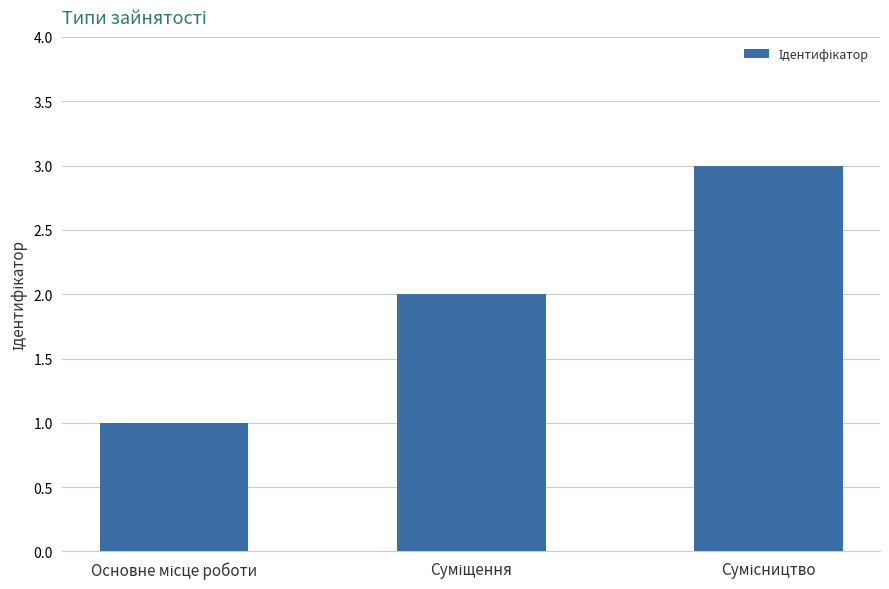

What is the greatest value displayed?

3